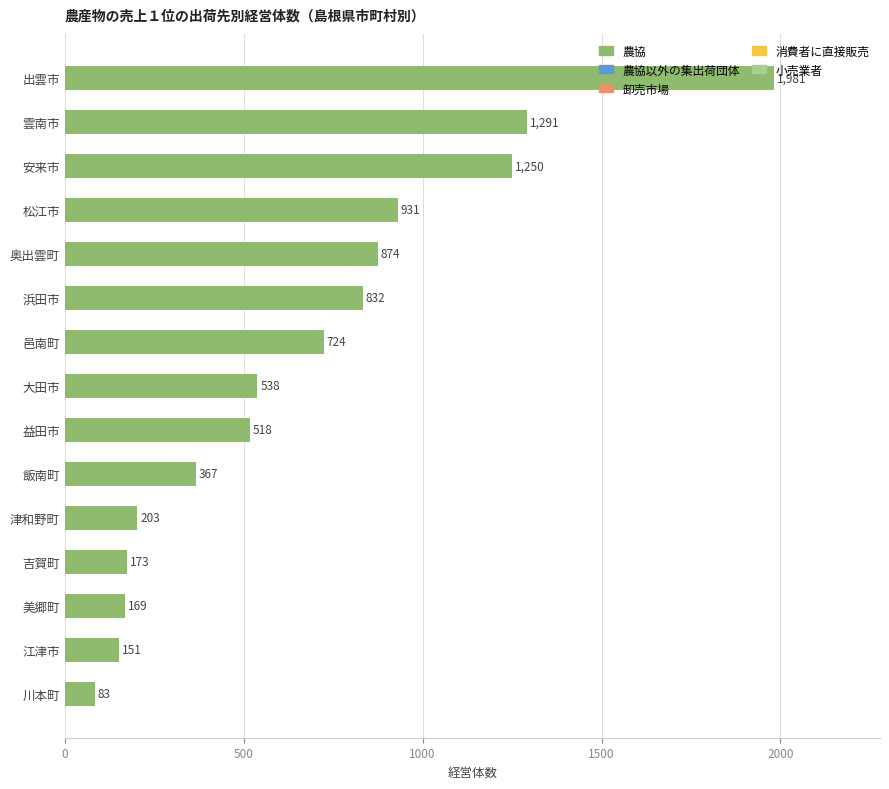

What is the difference between the maximum and minimum values?

1898